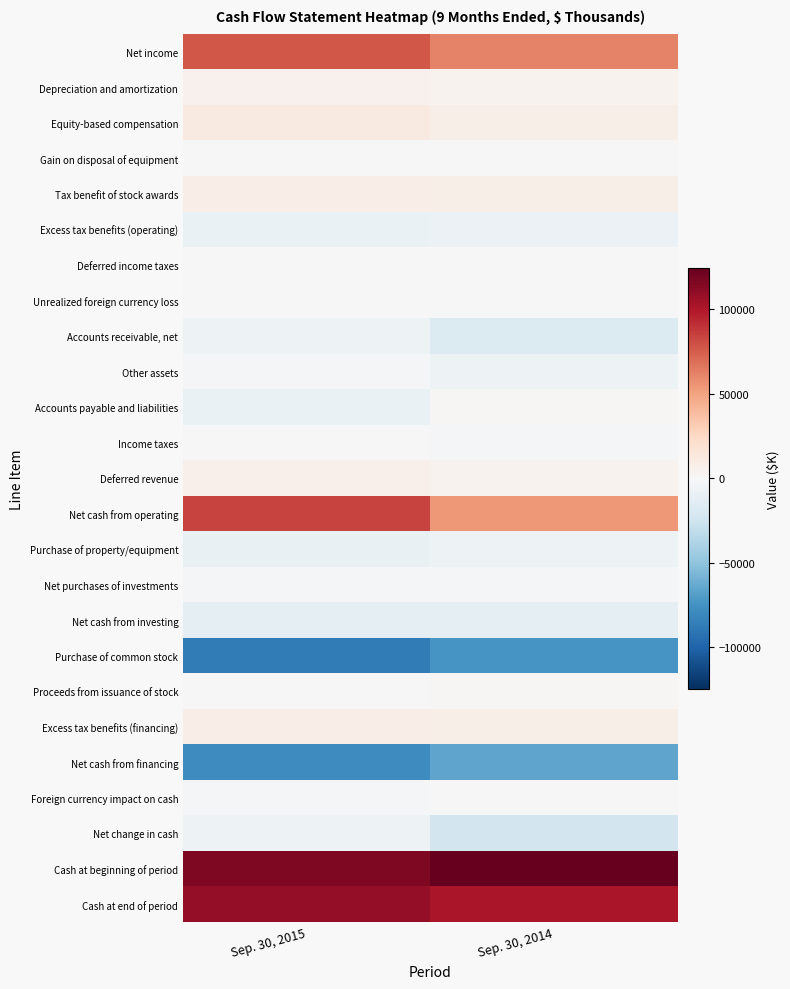

At how many categories does at least one series exceed 111266?

2